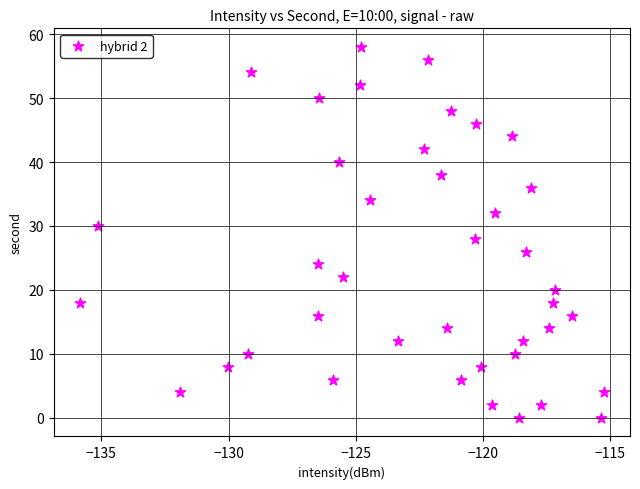

What is the range of Y values (max minus min)?

58